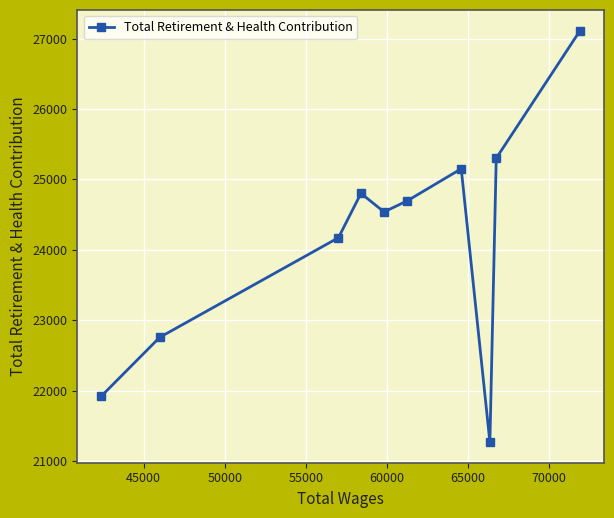

Does the chart have visible grid lines?

Yes